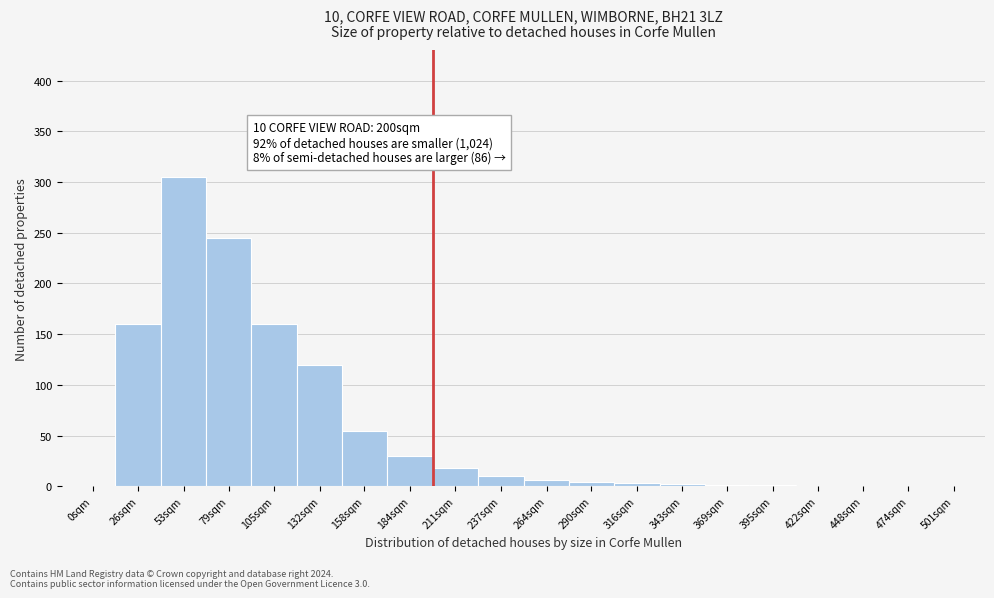

What is the sum of the values at 184sqm and 79sqm?

275